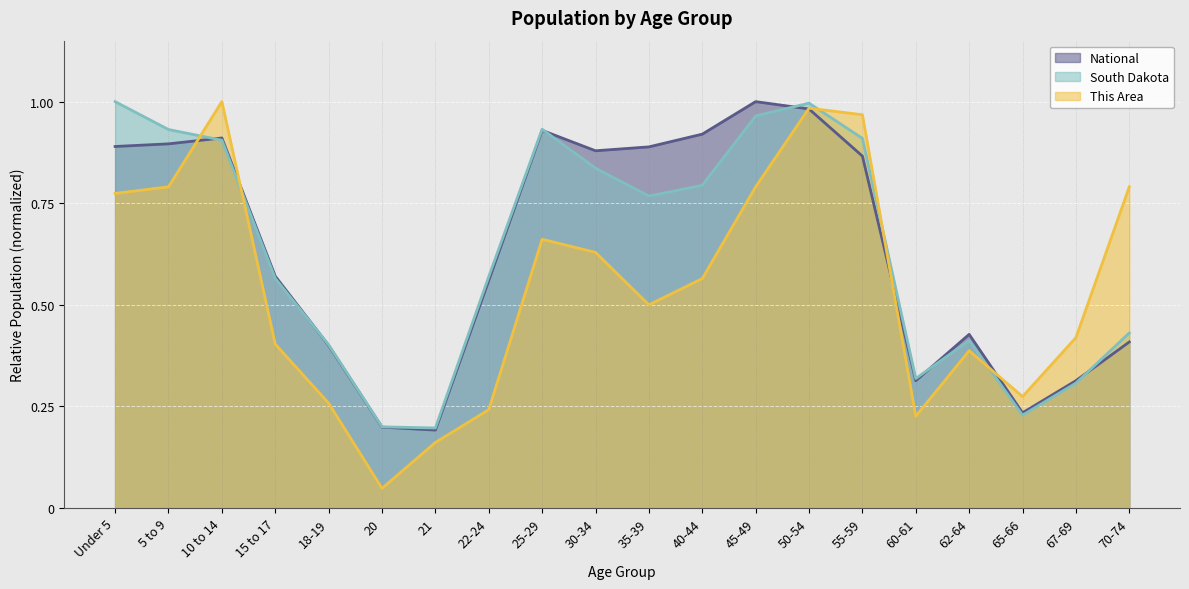

Is it true that This Area equals 0.1 at 15 to 17?

False